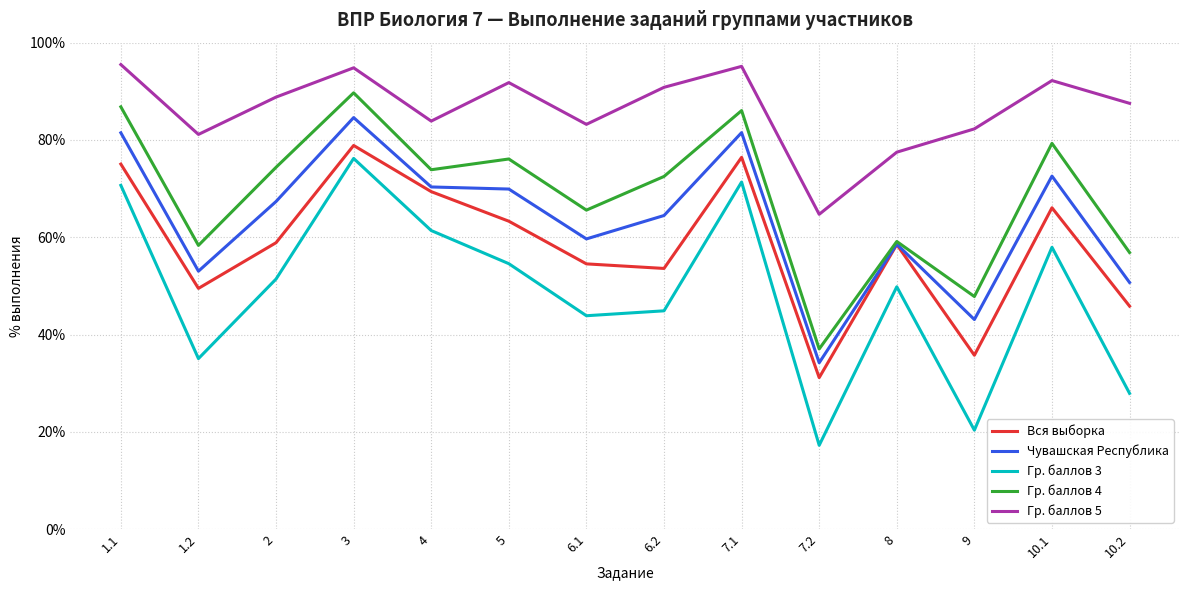

The Вся выборка series shows 76.4 at 7.1. True or false?

True